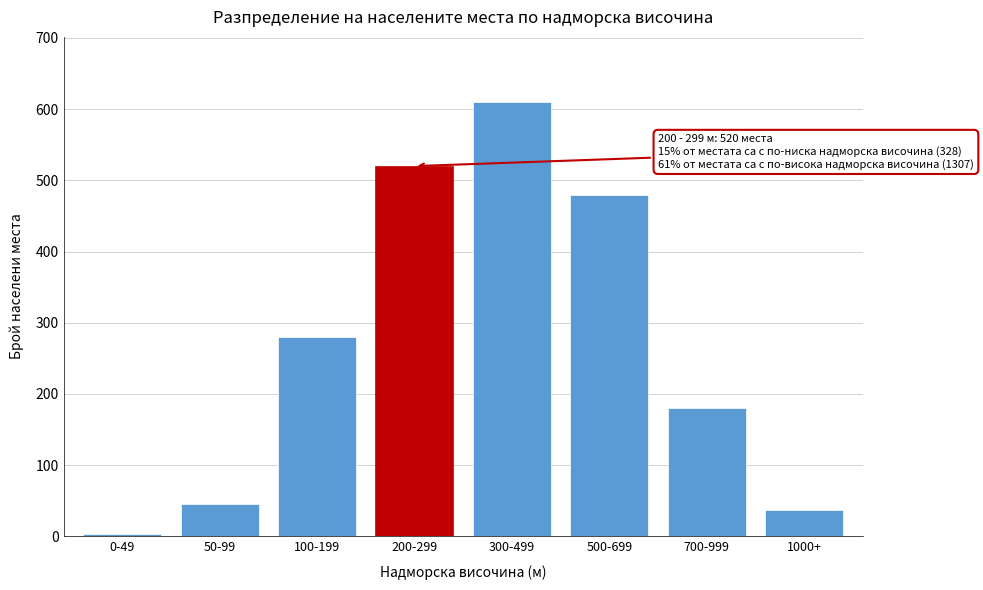

Reading left to right, list all the values displayed in this chart.

0-49=3	50-99=45	100-199=280	200-299=520	300-499=610	500-699=480	700-999=180	1000+=37